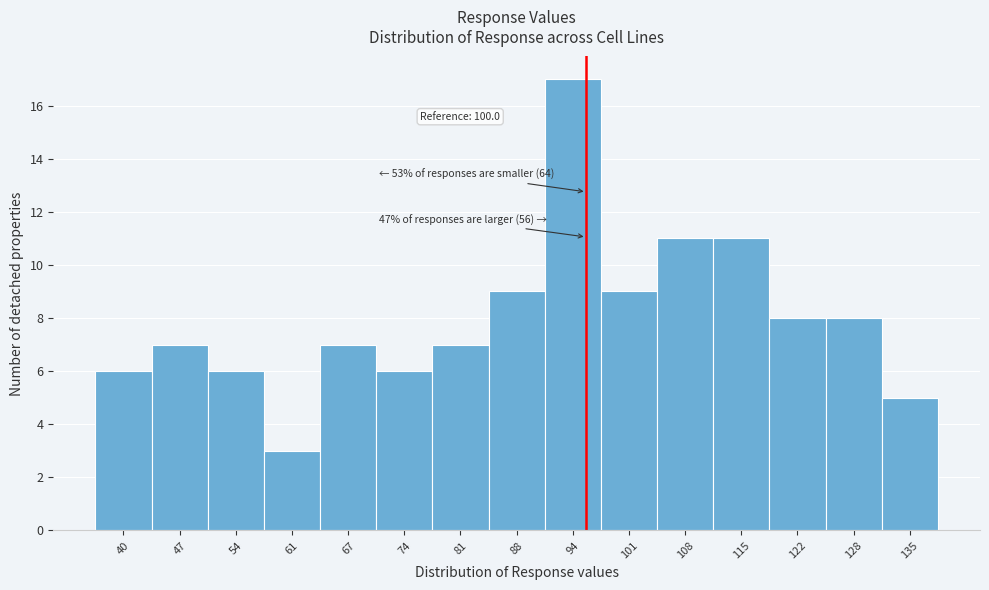

Reading left to right, list all the values displayed in this chart.

40=6	47=7	54=6	61=3	67=7	74=6	81=7	88=9	94=17	101=9	108=11	115=11	122=8	128=8	135=5